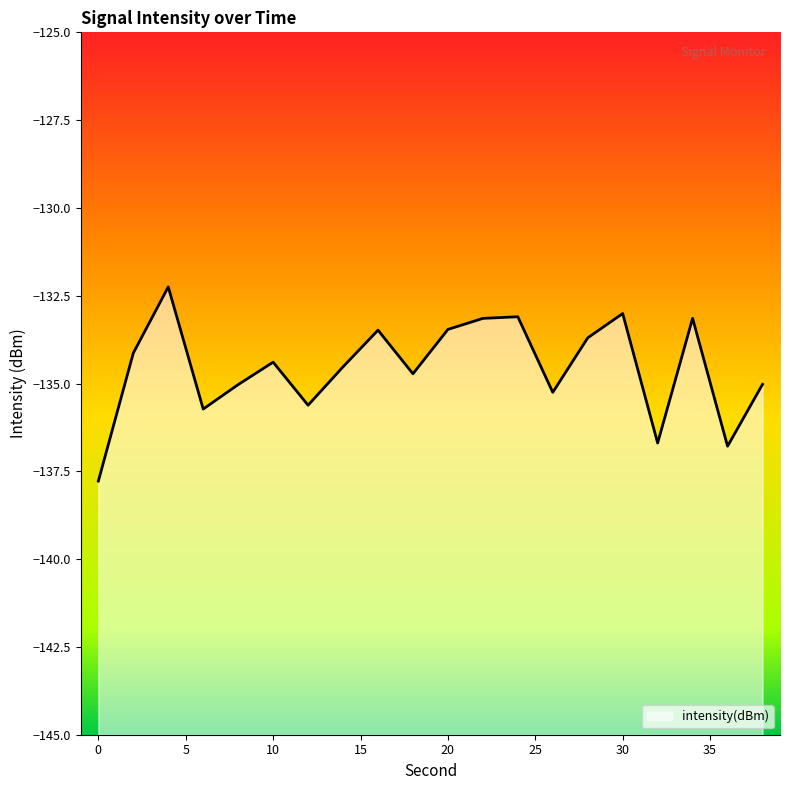

List the labels in order of value, largest first.

4, 30, 24, 34, 22, 20, 16, 28, 2, 10, 14, 18, 38, 8, 26, 12, 6, 32, 36, 0